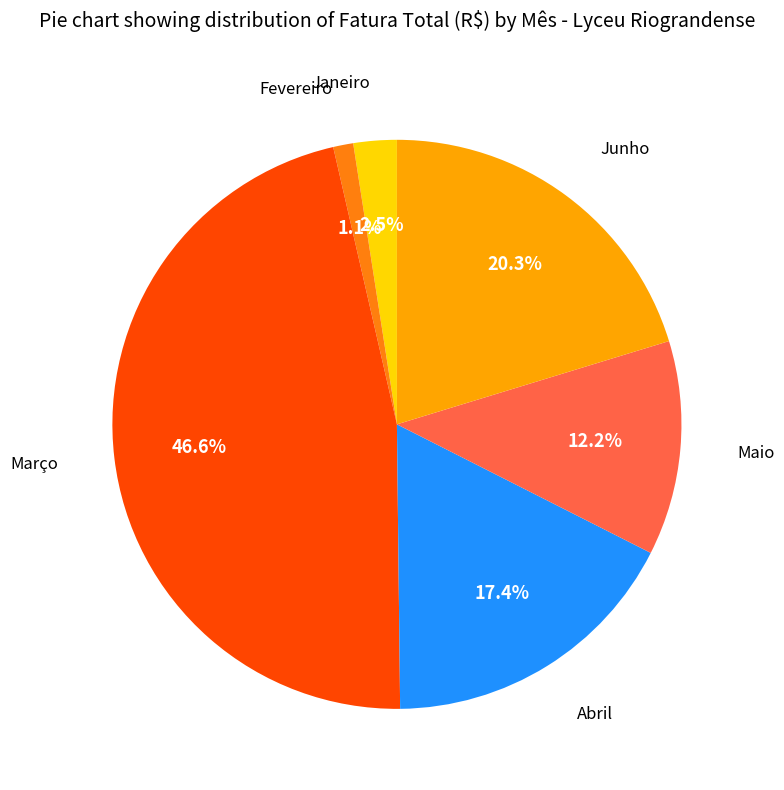

Is there a majority slice in this chart?

No